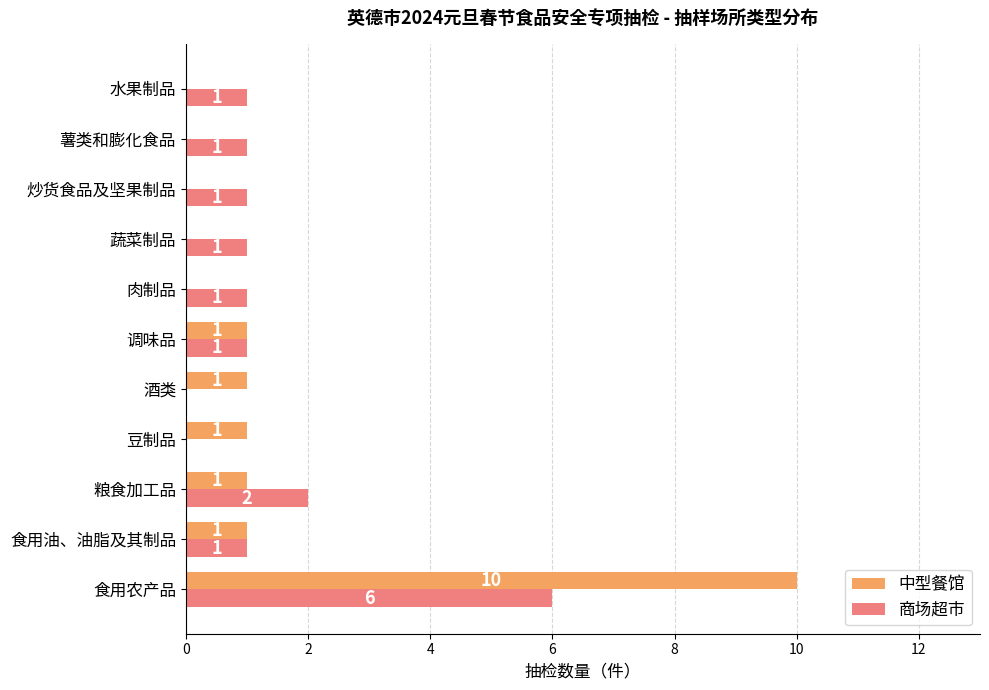

At which category is the sum across all series the highest?

食用农产品